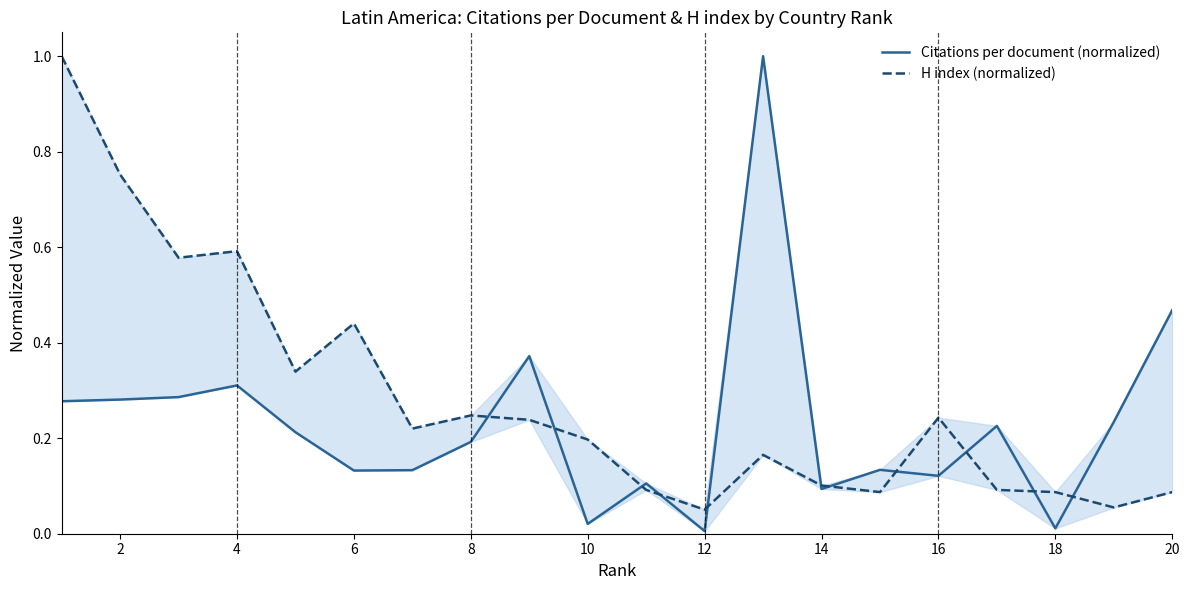

True or false: H index (normalized) has a value of 0.1 at 12.

False